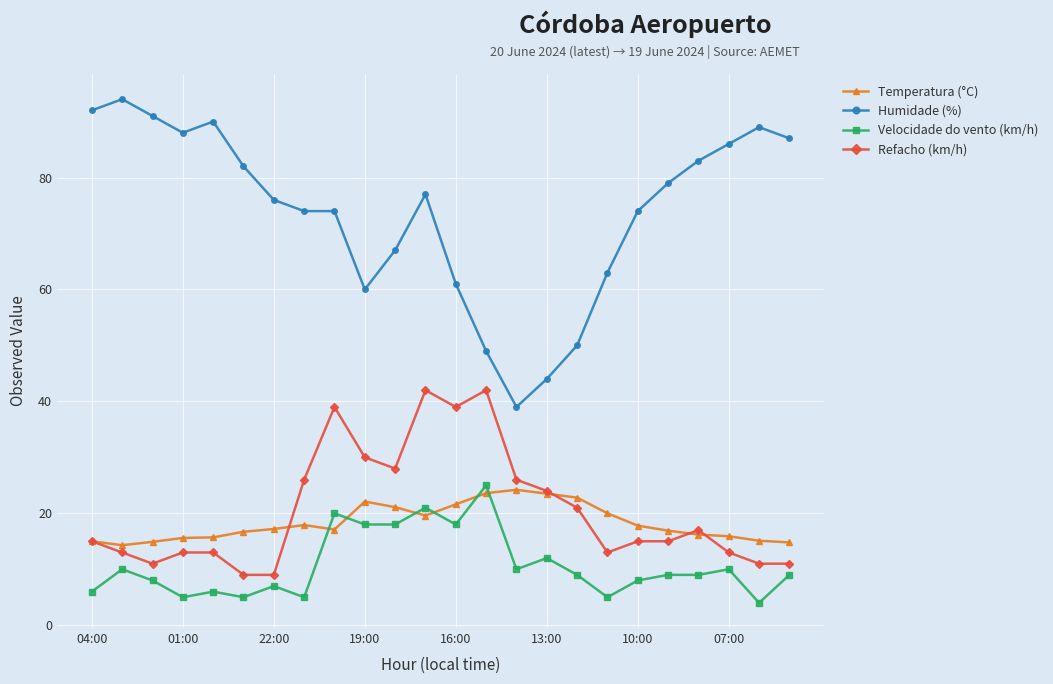

Which series has the widest spread of values?

Humidade (%)